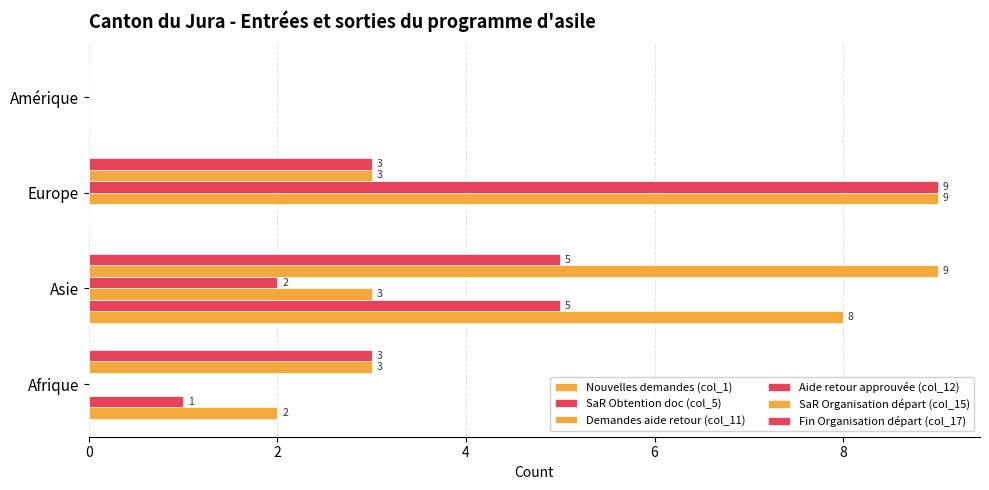

How many Nouvelles demandes (col_1) values are between 0 and 8?

4